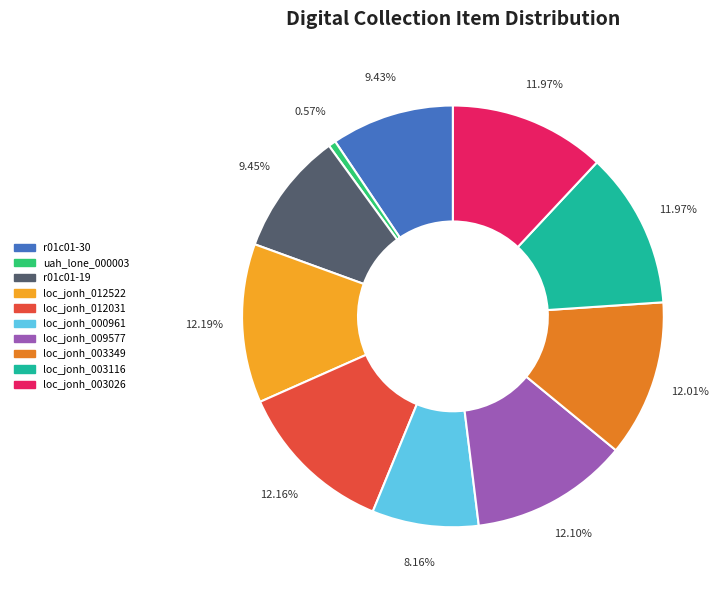

What is the smallest slice in the pie chart?

uah_lone_000003